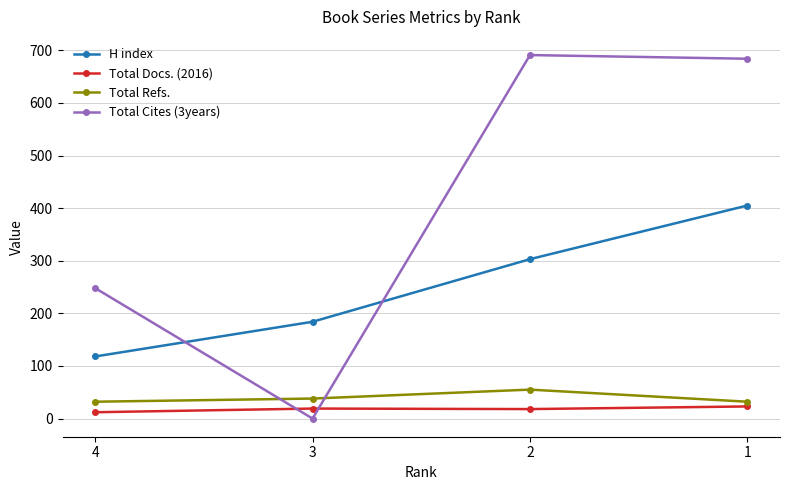

True or false: Total Cites (3years) has more than 1 interior local peaks.

False